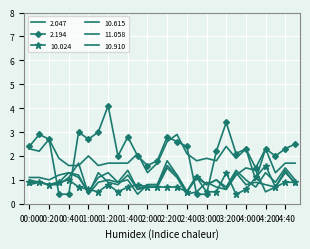

Reading left to right, transcribe all the data shown in this chart.

2.047: 2.3	2.2	2.7	1.9	1.6	1.6	2.0	1.6	1.7	1.7	1.7	2.1	1.3	1.7	2.6	2.9	2.1	1.8	1.9	1.8	2.4	1.9	2.3	1.0	2.3	1.3	1.7	1.7
2.194: 2.4	2.9	2.7	0.4	0.4	3.0	2.7	3.0	4.1	2.0	2.8	2.0	1.6	1.8	2.8	2.6	2.4	0.4	0.4	2.2	3.4	2.1	2.3	1.5	2.3	2.0	2.3	2.5
10.024: 0.9	0.9	0.8	0.9	1.0	0.7	0.6	0.5	0.8	0.5	0.7	0.8	0.7	0.7	0.7	0.7	0.5	1.1	0.5	0.5	1.3	0.4	0.6	1.1	1.6	0.7	0.9	0.9
10.615: 0.8	0.9	0.8	0.8	1.1	1.7	0.4	1.3	0.9	0.8	1.2	0.6	0.7	0.7	1.5	1.1	0.4	0.5	0.9	0.7	0.6	1.2	1.5	1.4	0.5	0.7	1.4	0.8
11.058: 1.1	1.1	1.0	1.2	1.3	1.2	0.4	0.9	1.0	0.9	1.0	0.4	0.8	0.8	1.8	1.2	0.5	1.2	0.8	1.0	0.7	1.4	1.0	0.7	1.3	0.9	1.5	1.0
10.910: 1.0	0.9	0.8	0.9	1.3	1.1	0.5	1.1	1.3	0.9	1.4	0.6	0.8	0.8	1.6	1.2	0.5	1.1	0.8	1.0	0.6	1.3	0.8	0.9	0.8	0.7	1.3	0.9